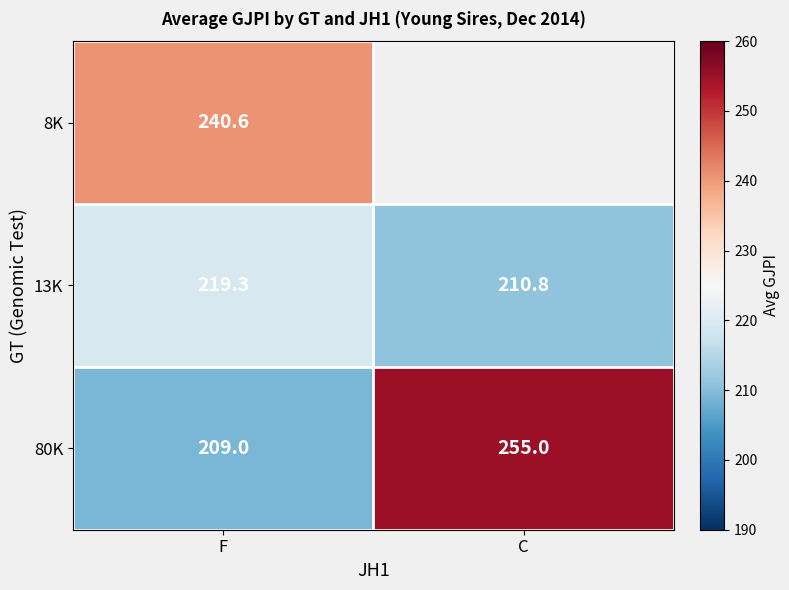

Rank the categories by 80K value from lowest to highest.

F, C